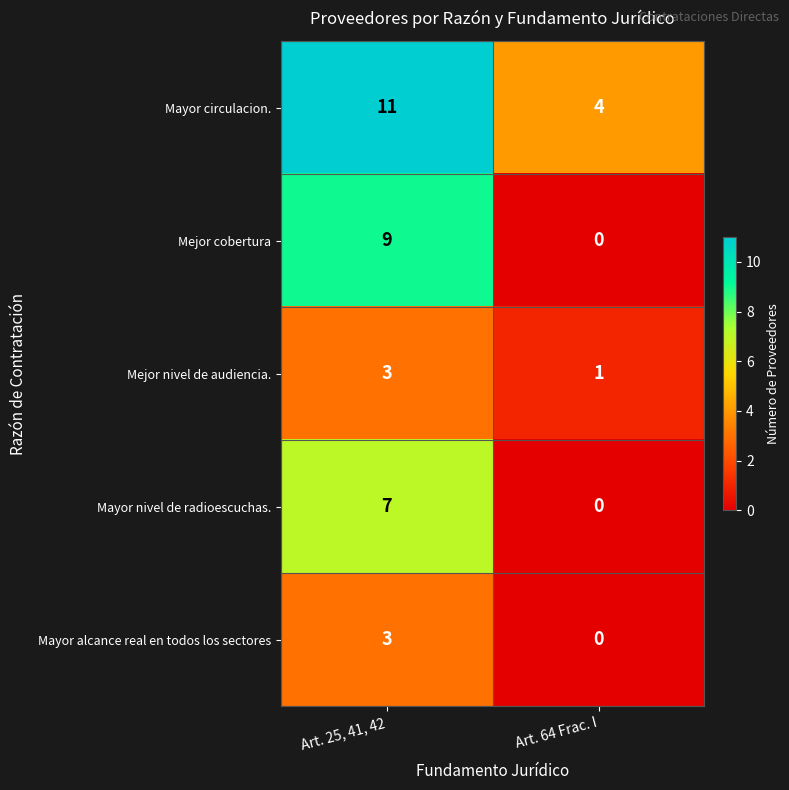

Reading left to right, transcribe all the data shown in this chart.

Mayor circulacion.: 11	4
Mejor cobertura: 9	0
Mejor nivel de audiencia.: 3	1
Mayor nivel de radioescuchas.: 7	0
Mayor alcance real en todos los sectores: 3	0